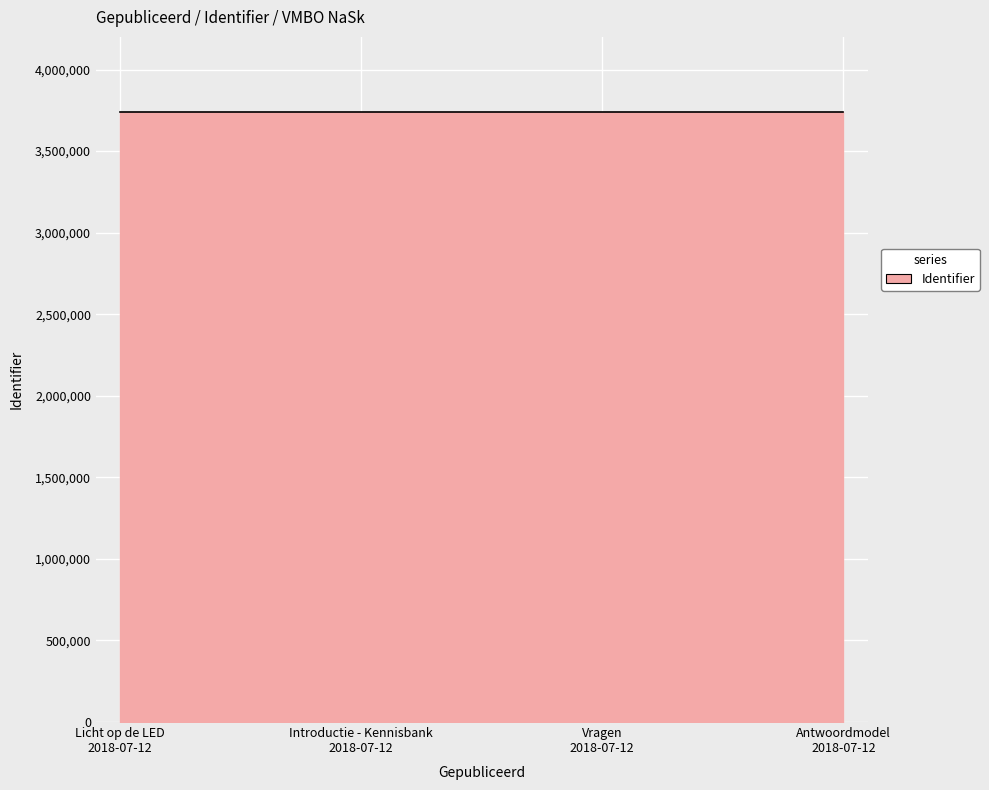

What is the greatest value displayed?

3741429.0